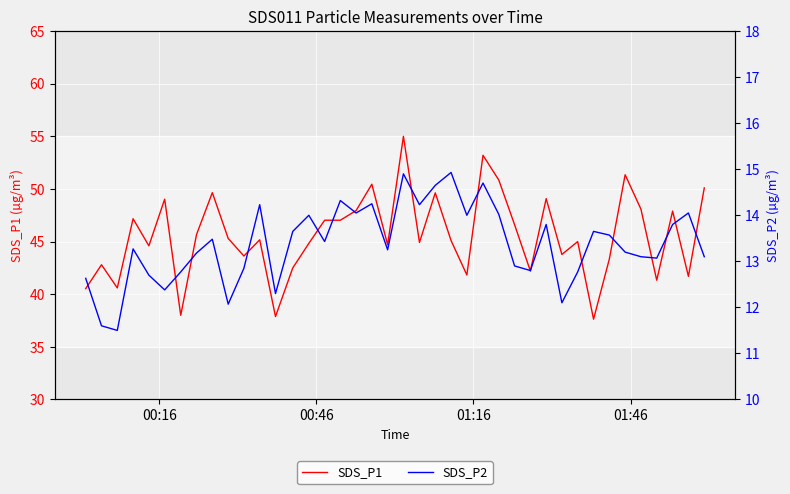

True or false: SDS_P1 and SDS_P2 intersect in this chart.

False